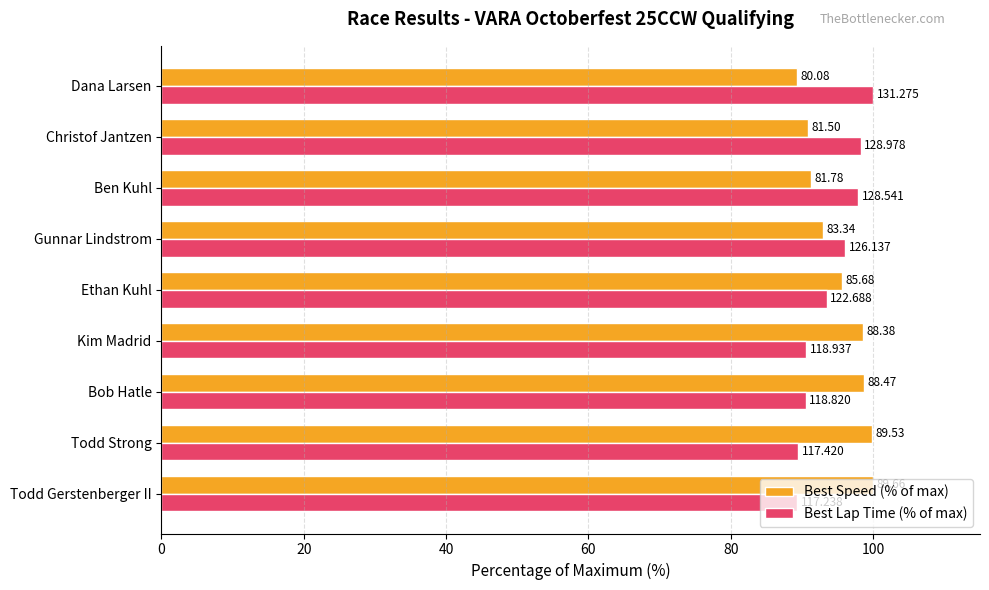

What is the difference between the second highest and second lowest values in the Best Lap Time (% of max) series?

8.8